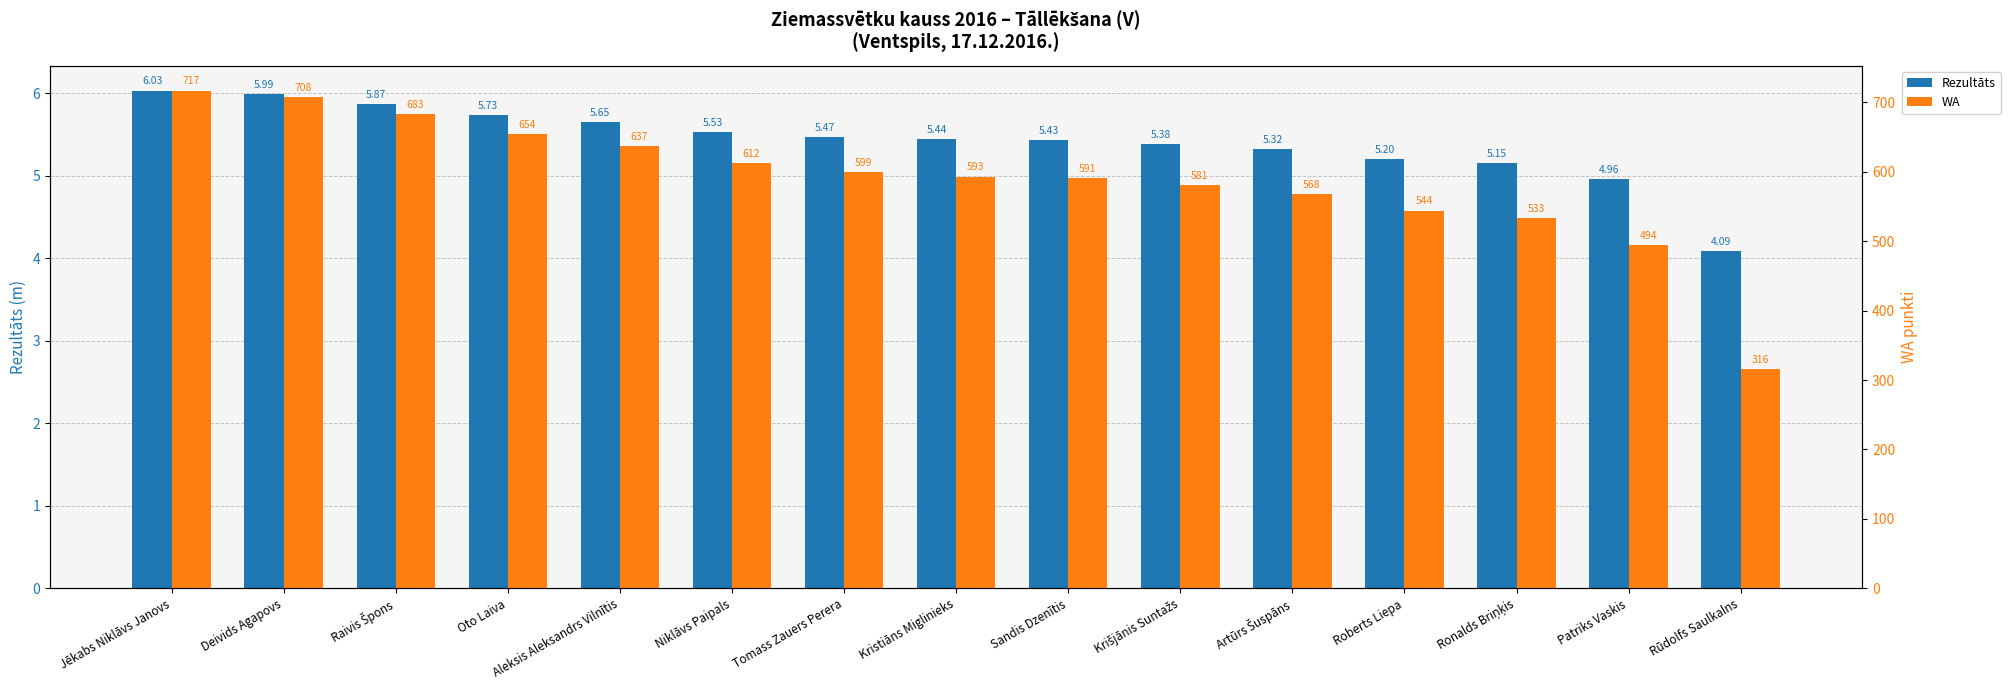

Is the value of WA at Krišjānis Suntažs greater than the value of Rezultāts at Artūrs Šuspāns?

Yes